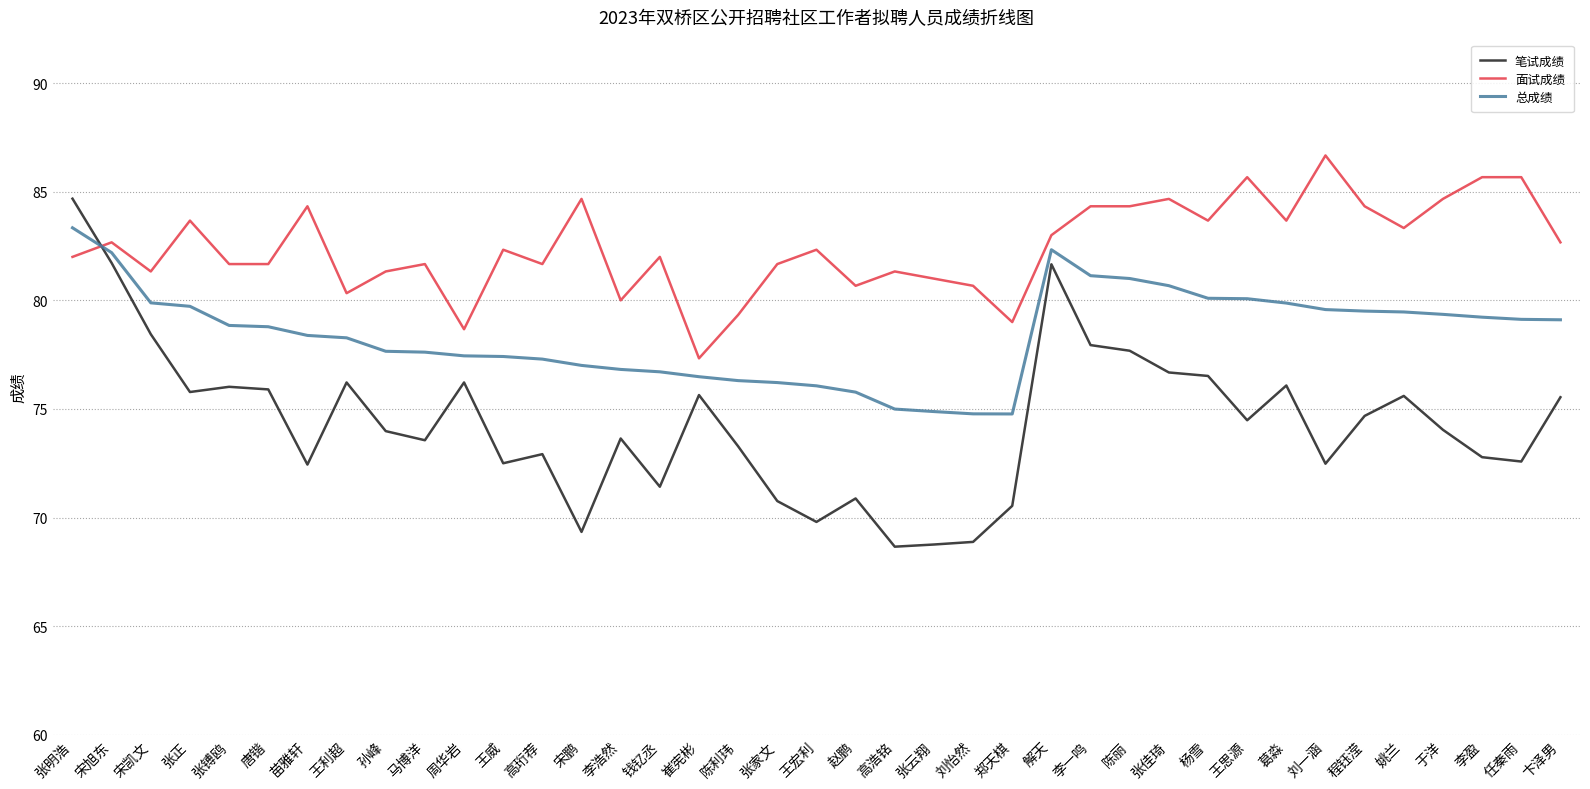

What is the maximum value shown in the chart?

86.7